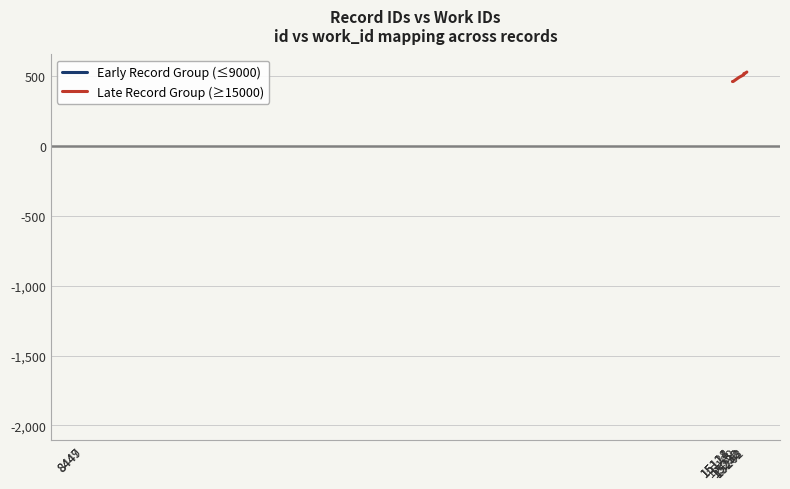

Is this an area chart (filled region under the line)?

No